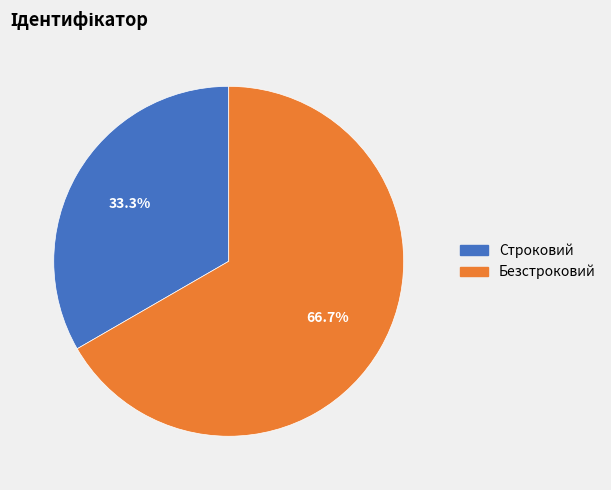

To the nearest percent, what is the difference between the Строковий and Безстроковий slice percentages?

33%